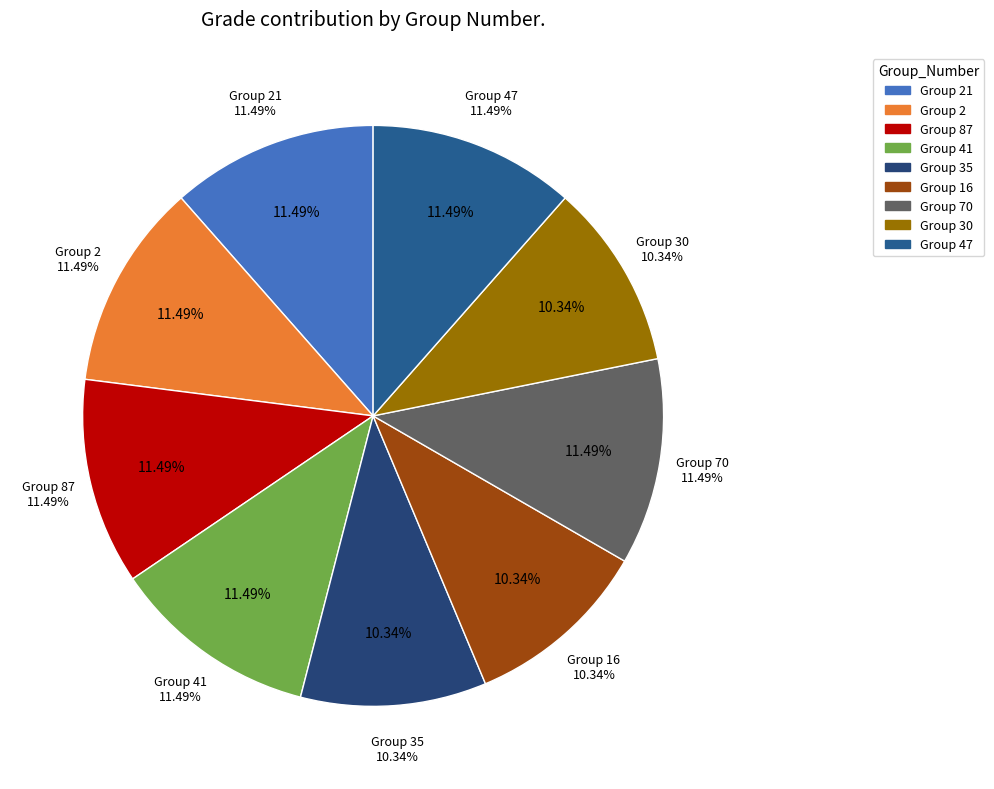

To the nearest percent, what is the average slice percentage?

11%